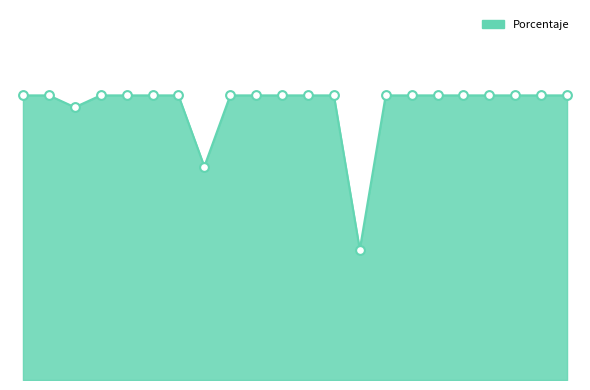

Is this an area chart (filled region under the line)?

Yes